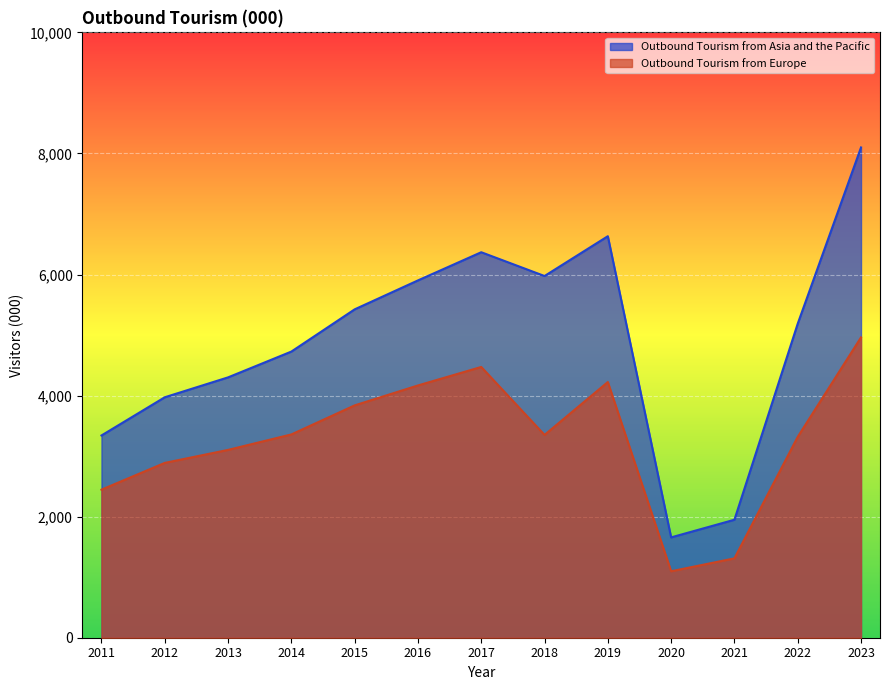

What is the value of the Outbound Tourism from Europe point at the 11th from the left?

1311.1